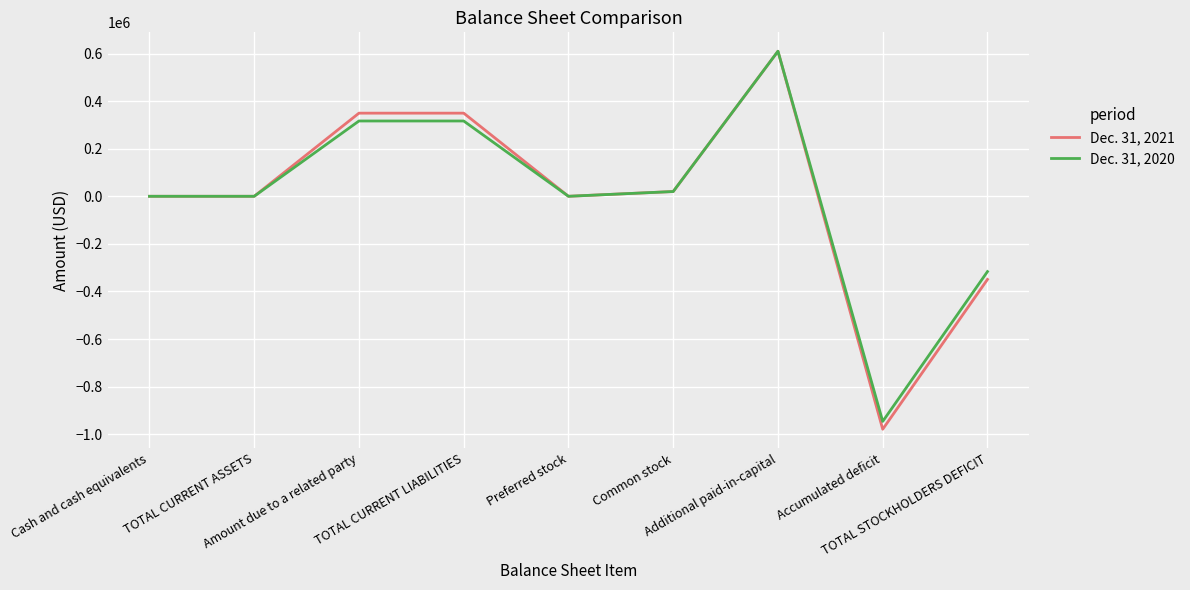

What is the minimum value for Dec. 31, 2020?

-946078